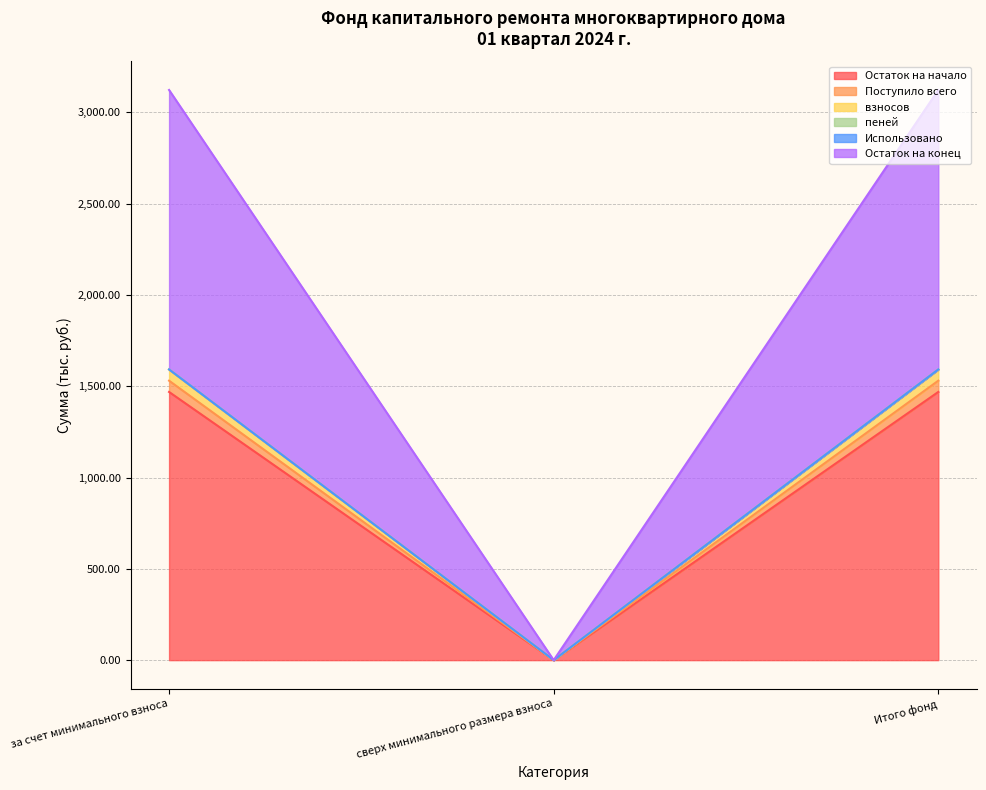

The Остаток на начало series shows 2008.7 at Итого фонд. True or false?

False